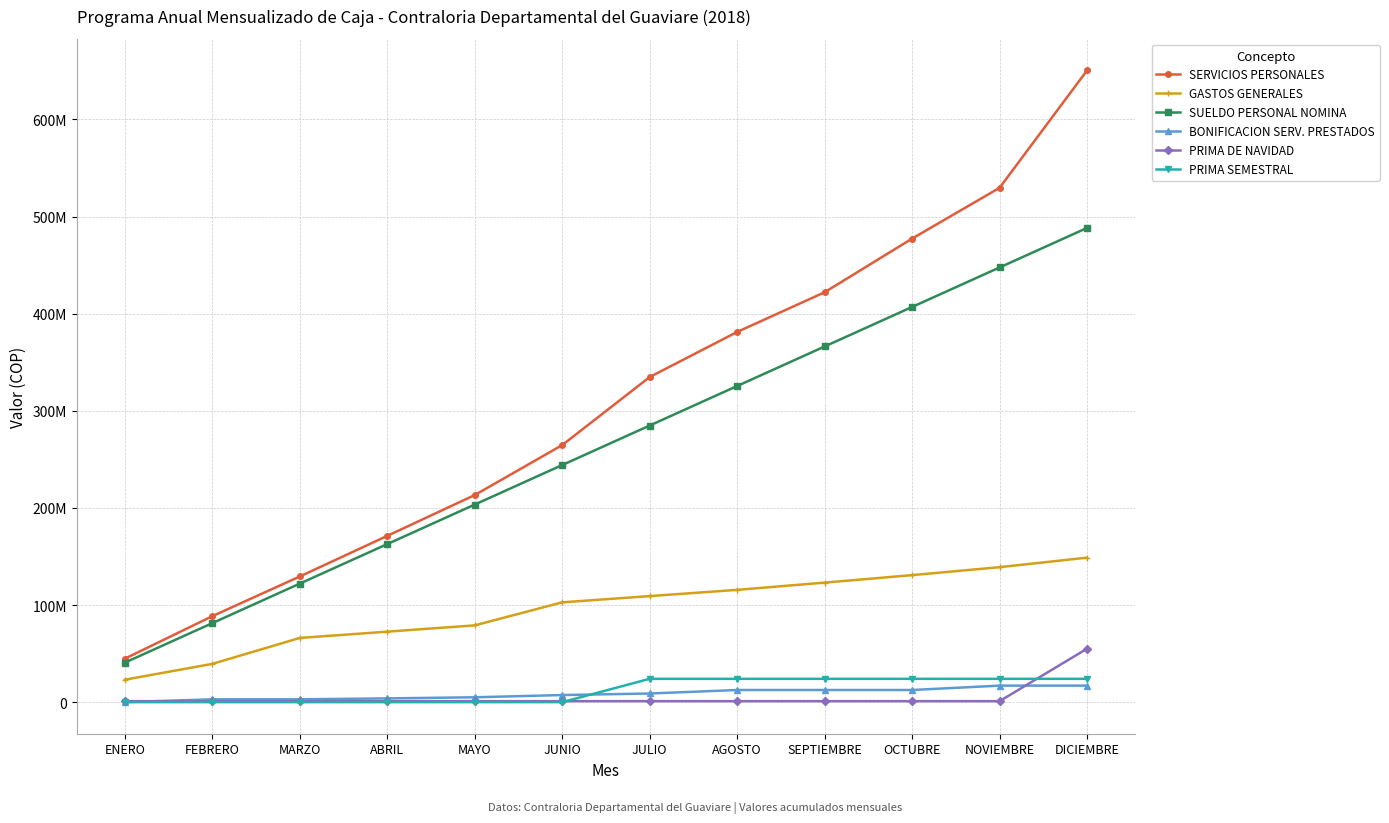

List the series in order of their peak value, highest first.

SERVICIOS PERSONALES, SUELDO PERSONAL NOMINA, GASTOS GENERALES, PRIMA DE NAVIDAD, PRIMA SEMESTRAL, BONIFICACION SERV. PRESTADOS